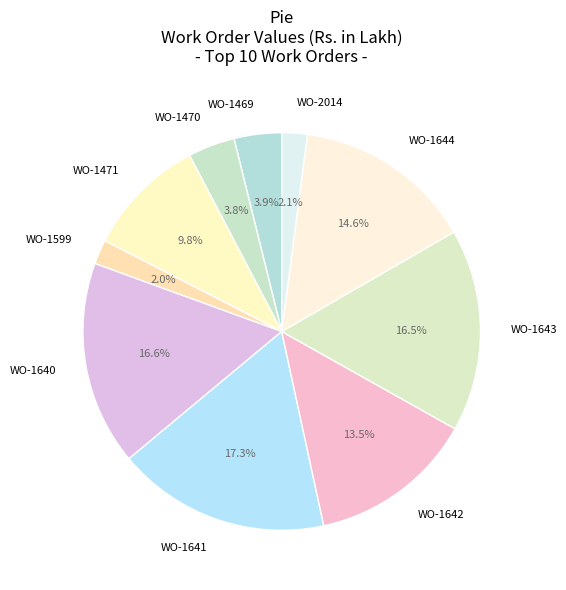

Is it true that WO-1641 is 12% of the pie?

False